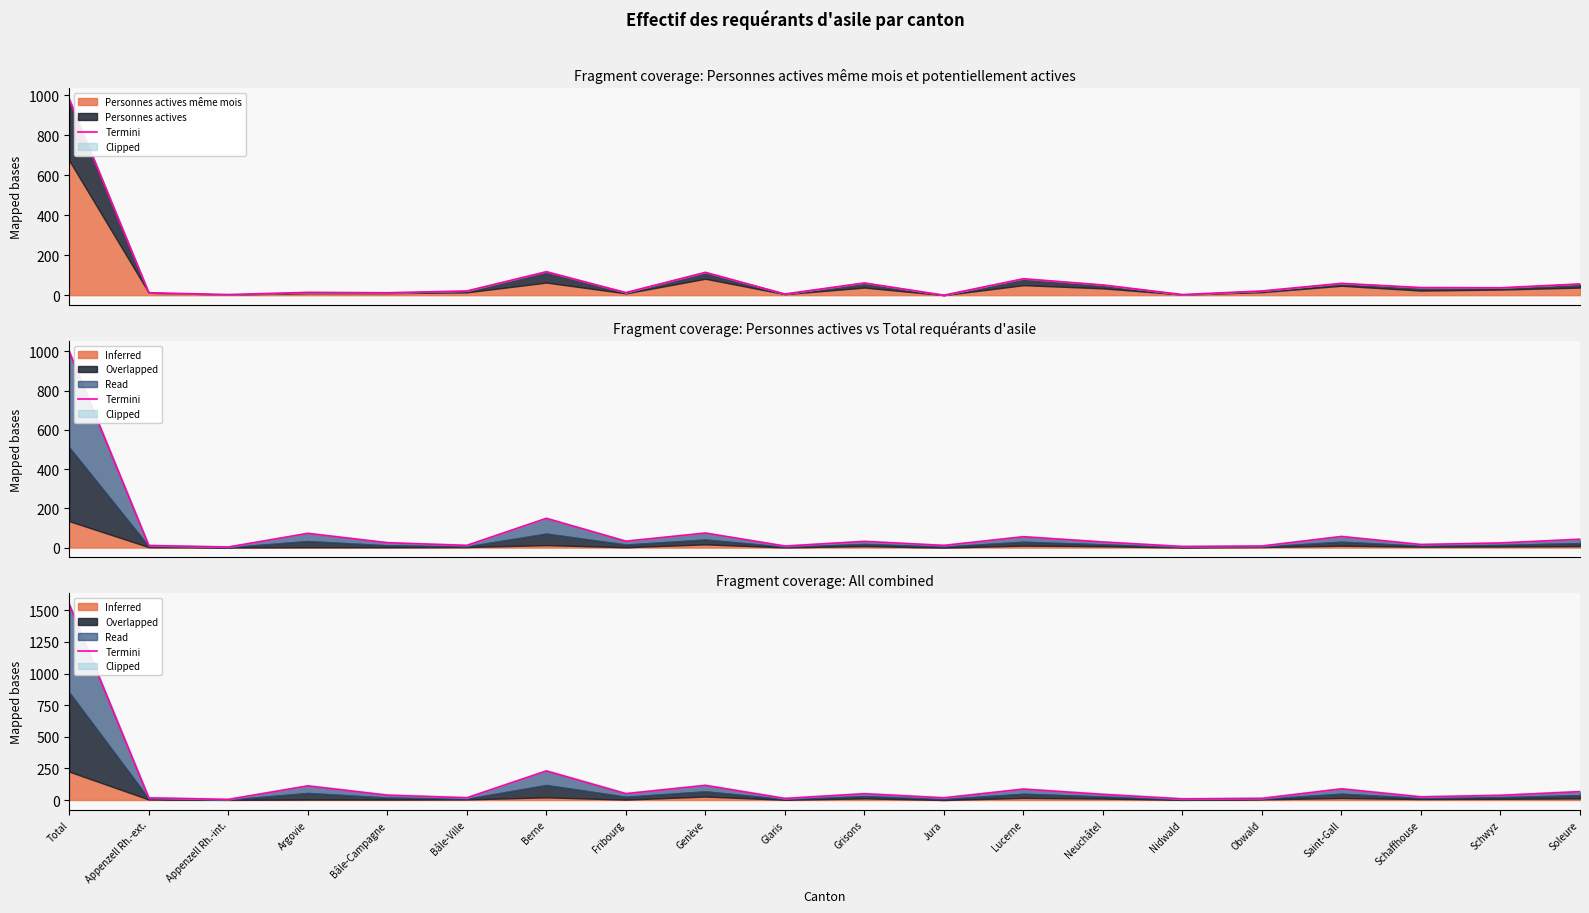

List the labels in order of value, largest first.

Total, Berne, Genève, Argovie, Saint-Gall, Lucerne, Soleure, Fribourg, Grisons, Neuchâtel, Bâle-Campagne, Schwyz, Schaffhouse, Bâle-Ville, Jura, Appenzell Rh.-ext., Obwald, Glaris, Nidwald, Appenzell Rh.-int.